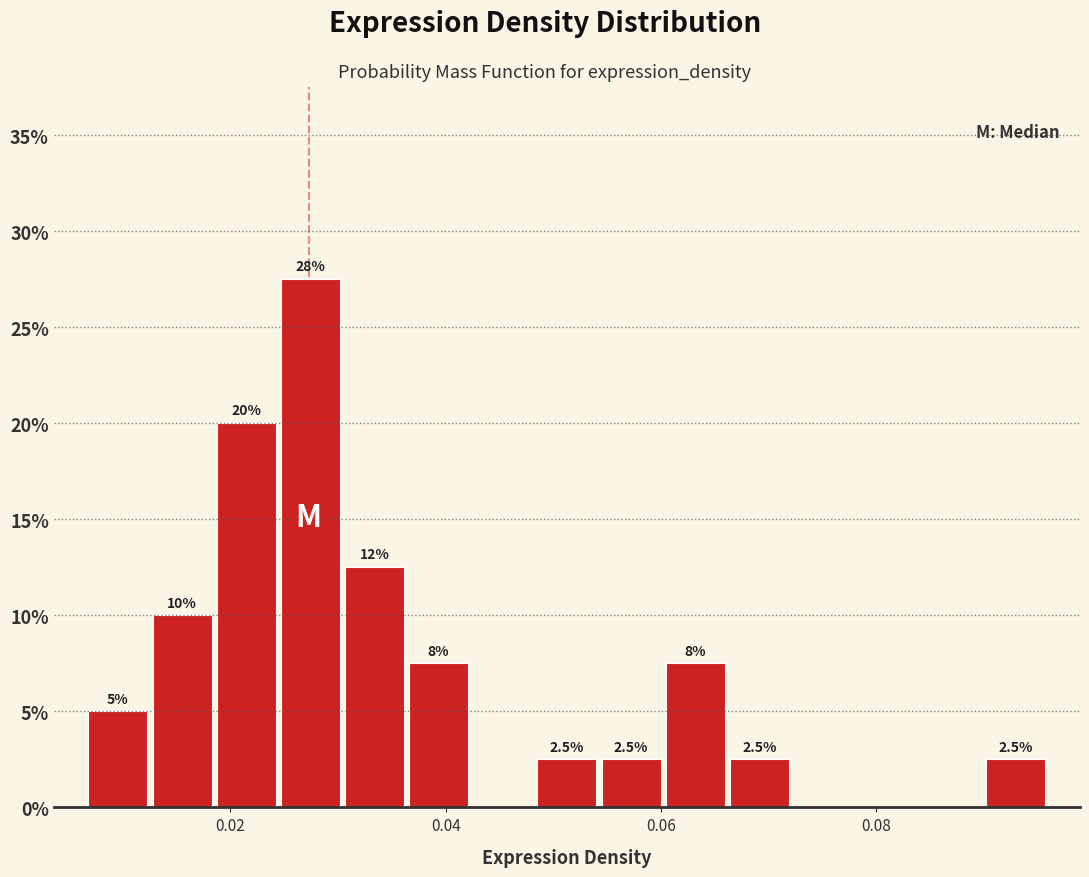

Around what value on the x-axis is the tallest bar? Give the approximate position of its centre, as read against the axis.

0.028